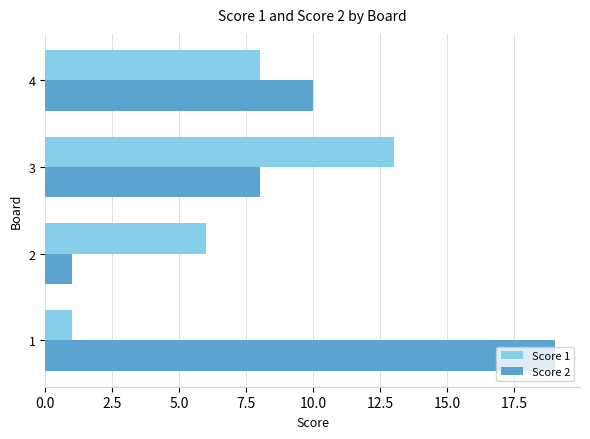

The value of Score 2 at 3 is 8. True or false?

True